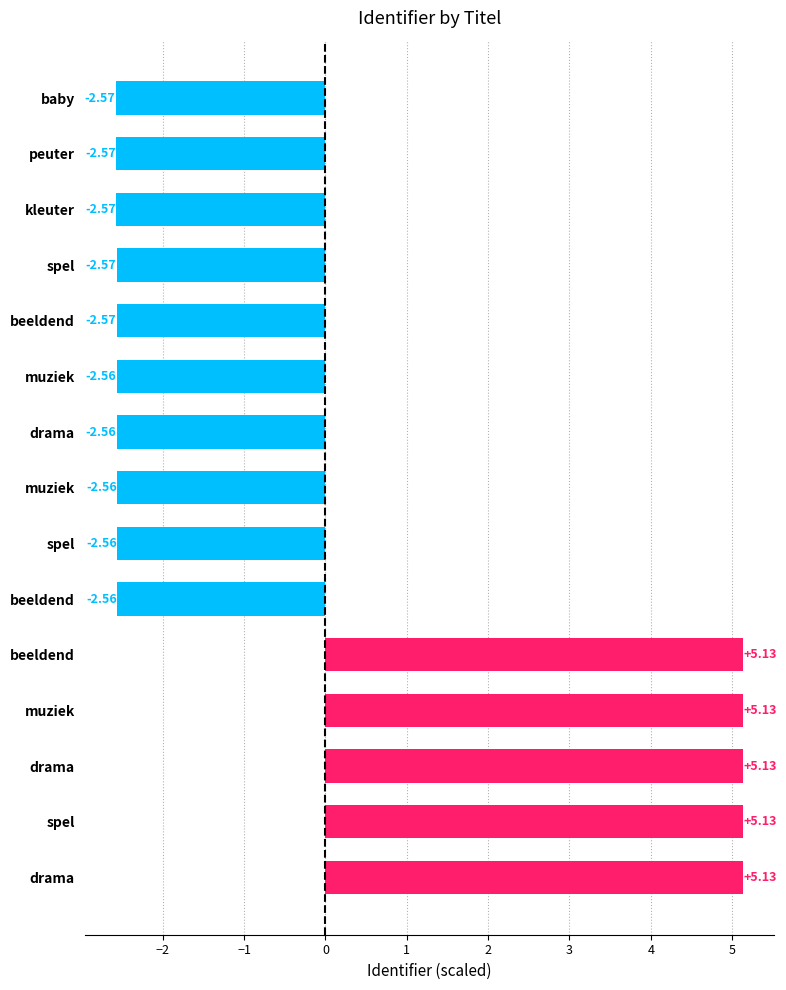

How many positive values are there?

5